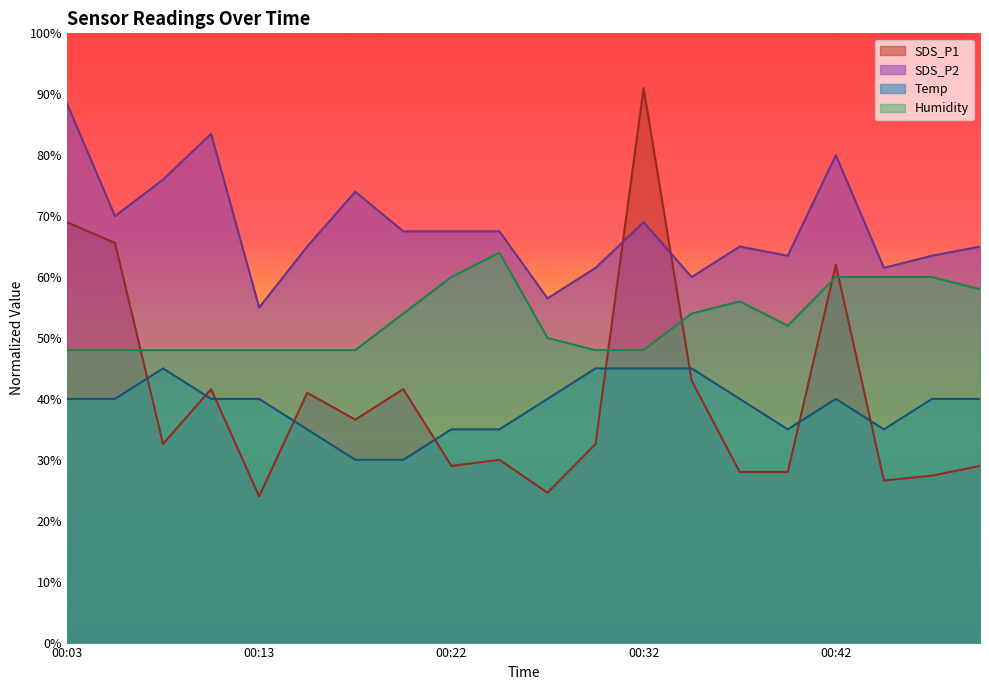

What is the value of the SDS_P2 point at the 8th from the left?

67.5